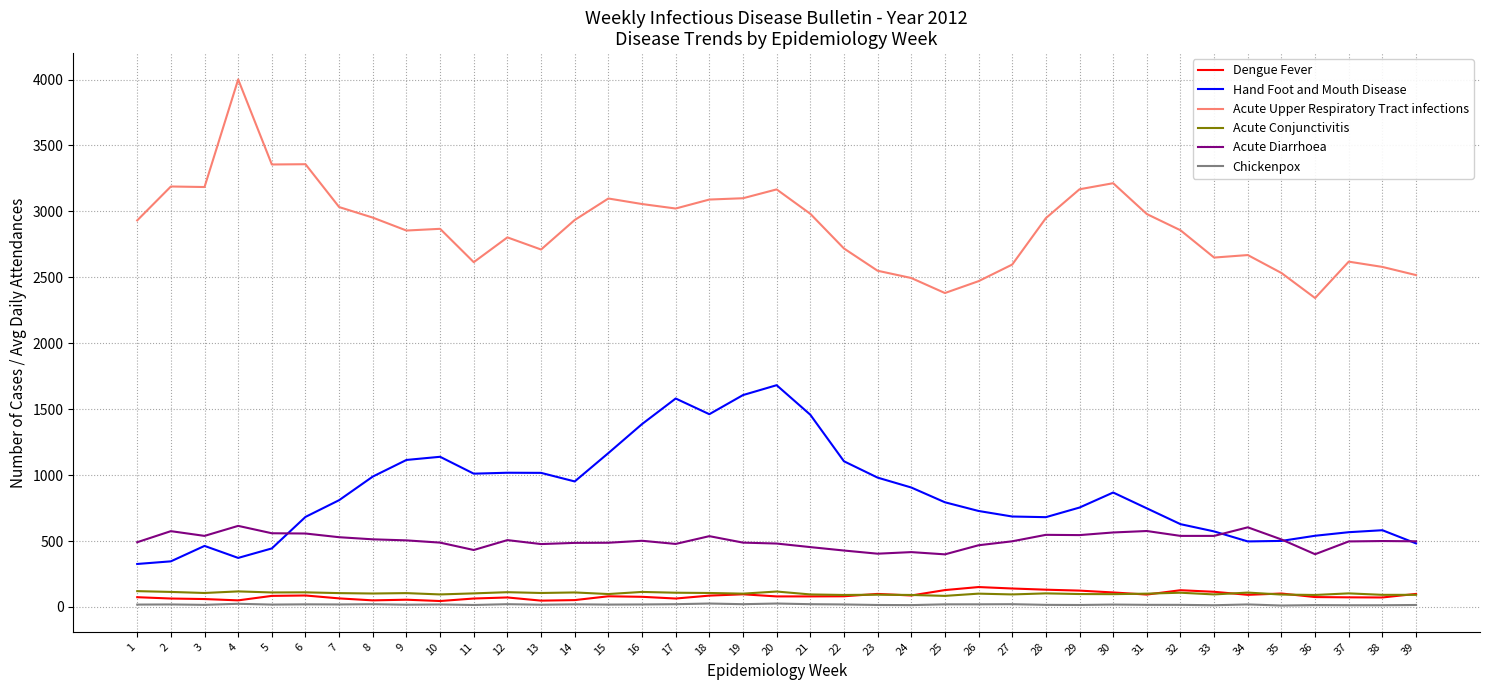

True or false: Acute Conjunctivitis and Hand Foot and Mouth Disease cross at least once.

False